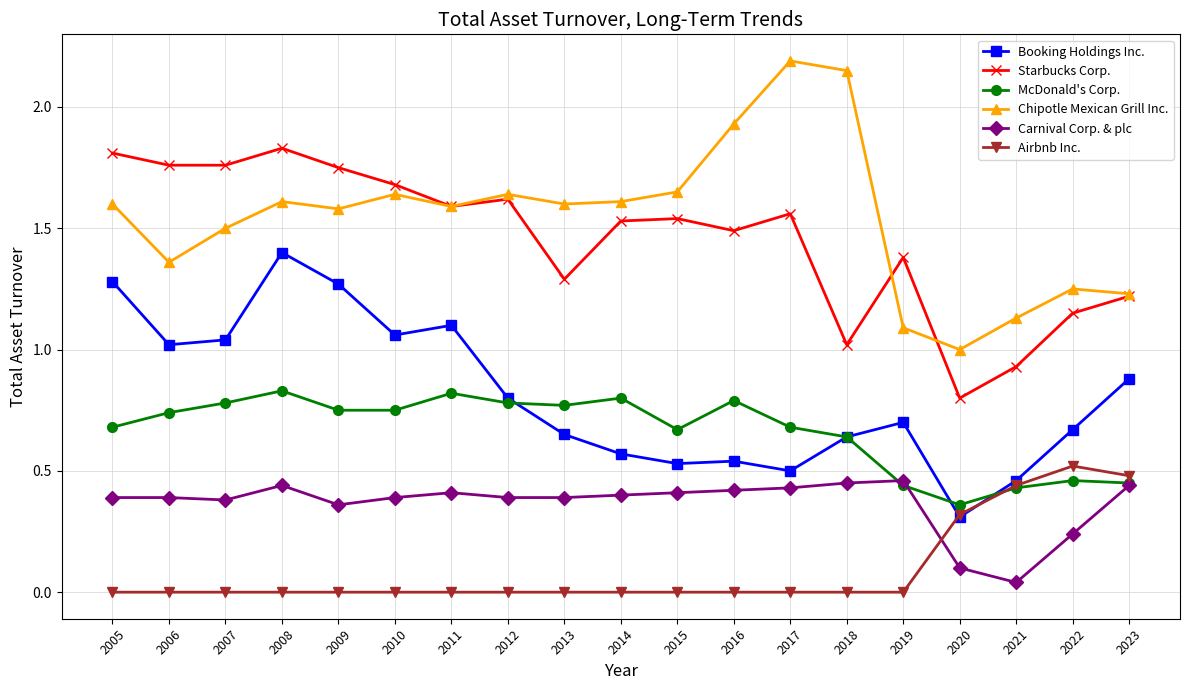

Which series has the widest spread of values?

Chipotle Mexican Grill Inc.